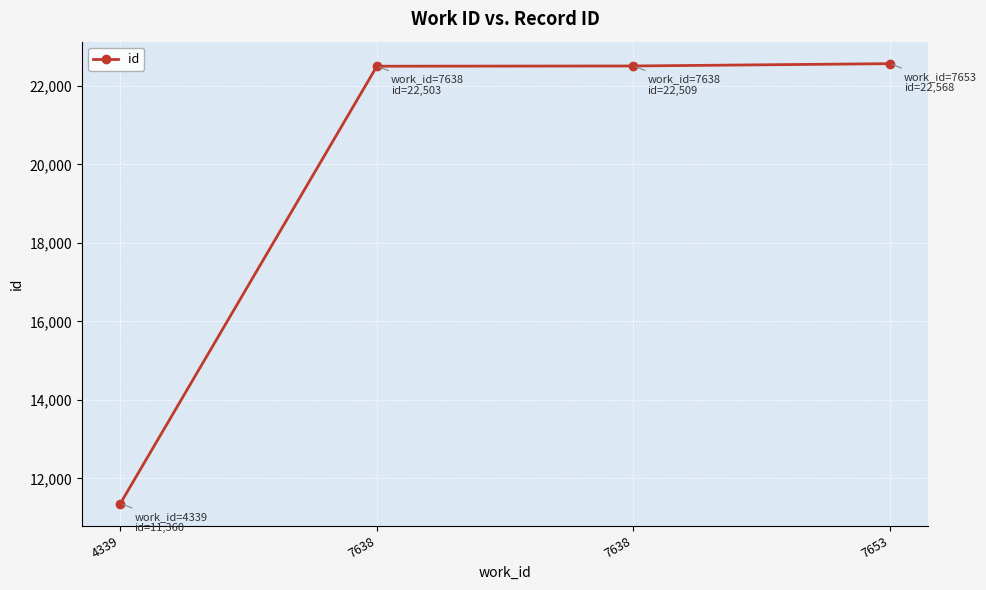

At which category does the chart reach its peak across all series?

7653